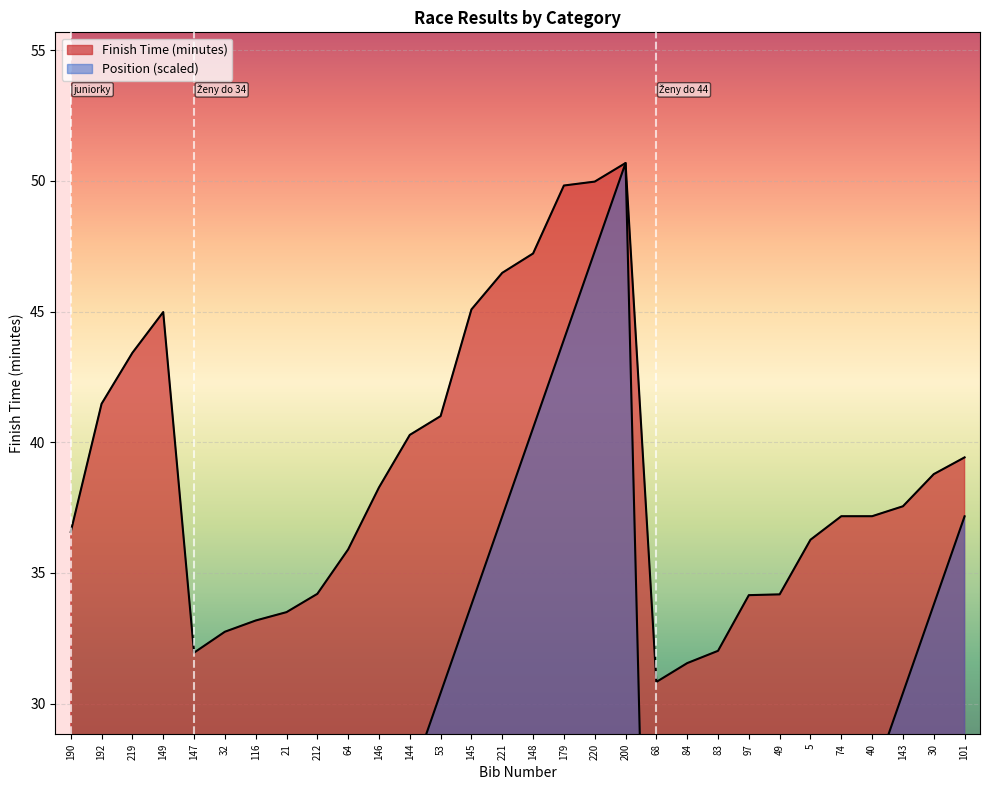

At how many categories does at least one series exceed 16?

30